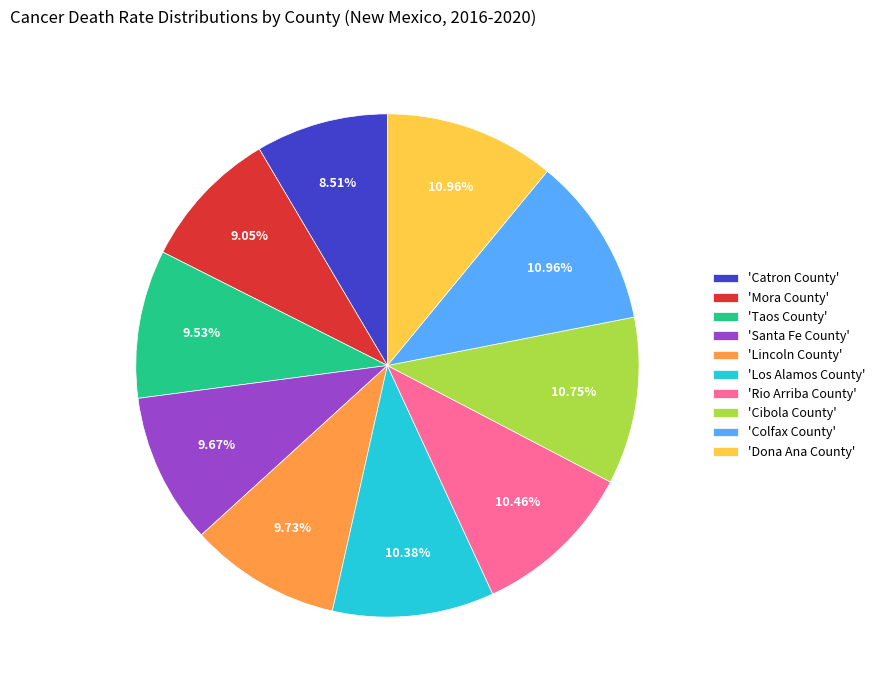

Which has a higher value, 'Catron County' or 'Rio Arriba County'?

'Rio Arriba County'